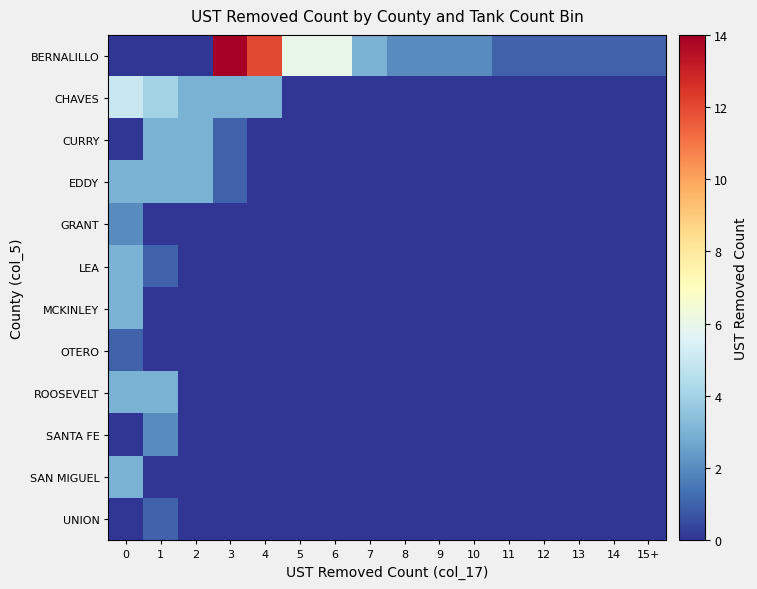

What is the total value across all series at 8?

2